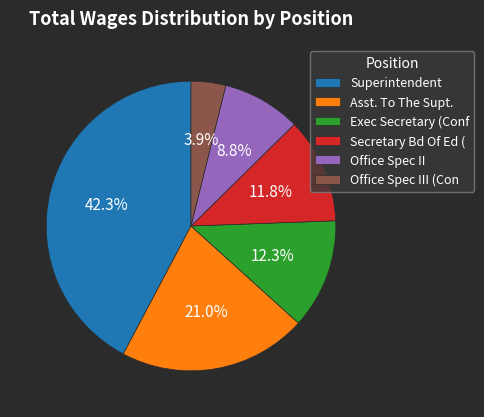

Which category has the biggest portion of the pie?

Superintendent